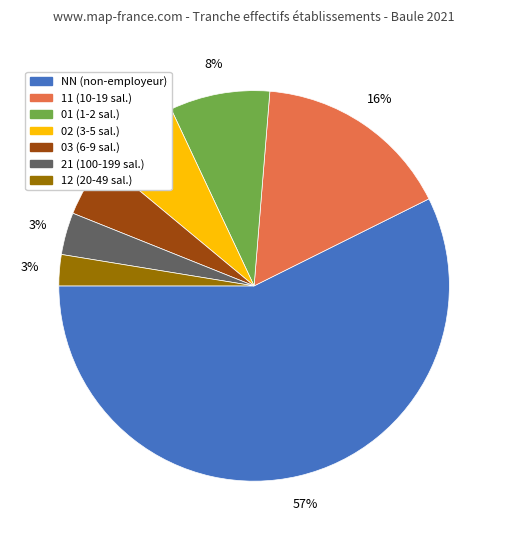

Does NN represent more than half of the total?

Yes